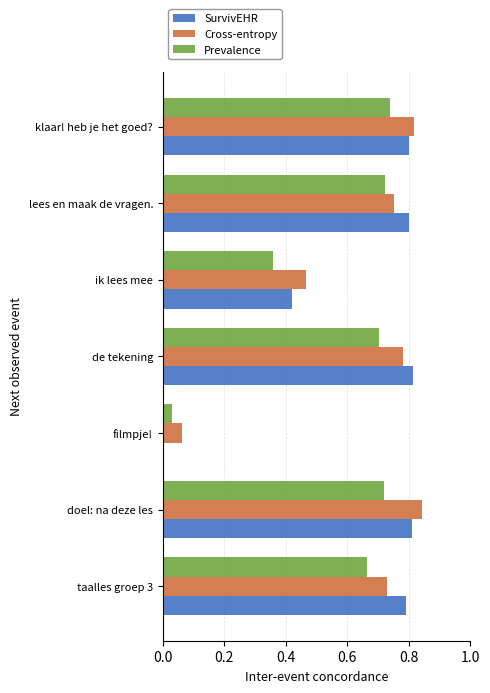

Is it true that Cross-entropy equals 0.8 at de tekening?

True